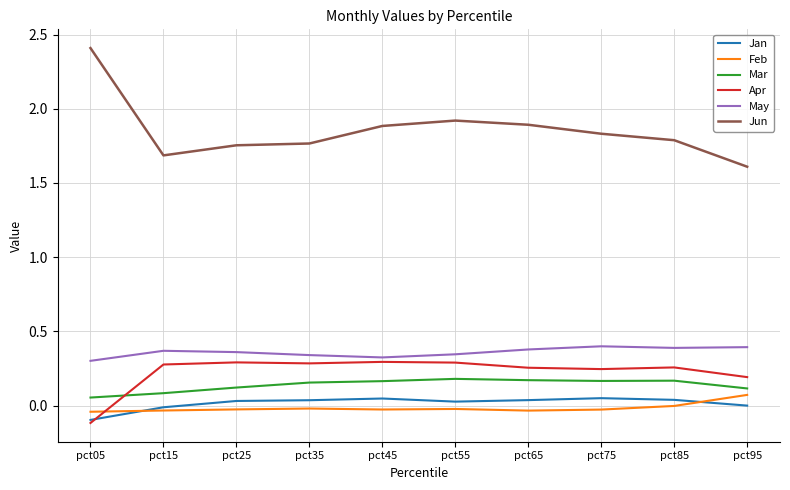

How many categories are shown in the chart?

10